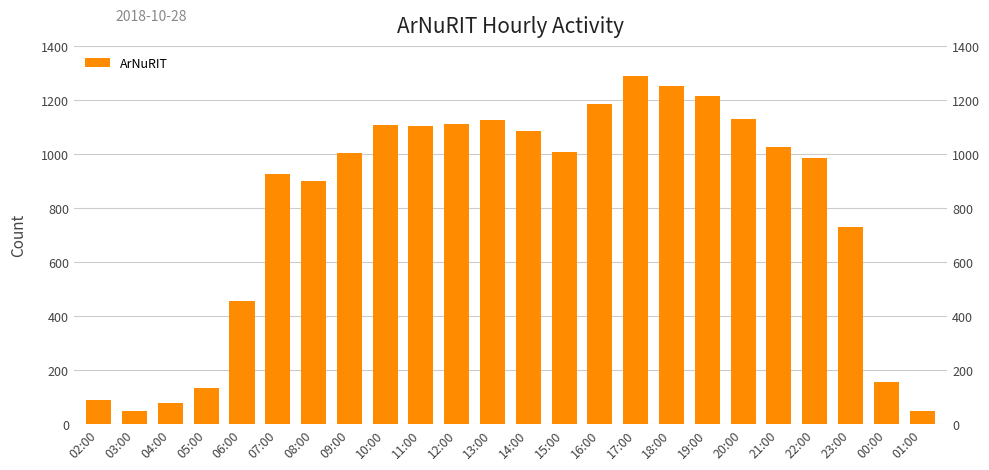

What is the label of the 3rd bar from the right?

23:00